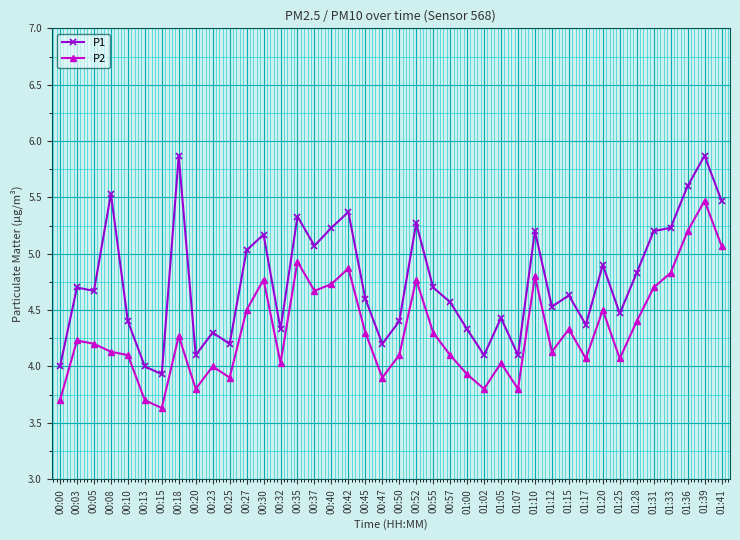

At which label does P2 first exceed 4?

00:03